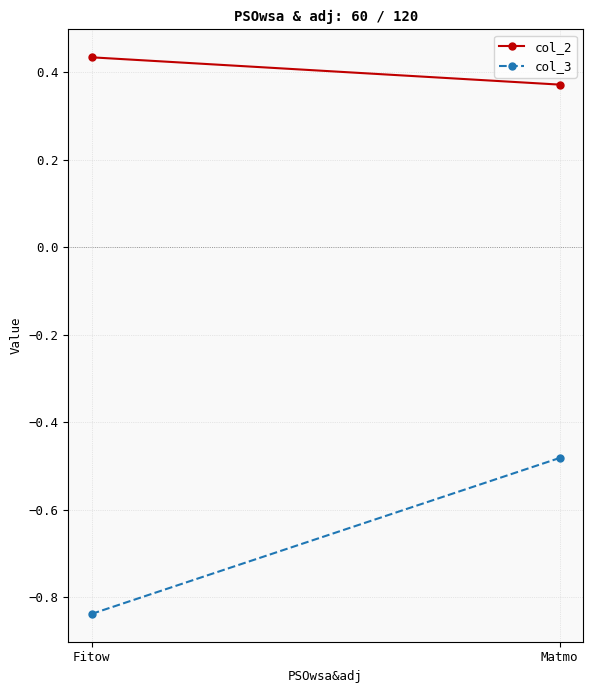

List the labels in order of col_3 value, smallest first.

Fitow, Matmo